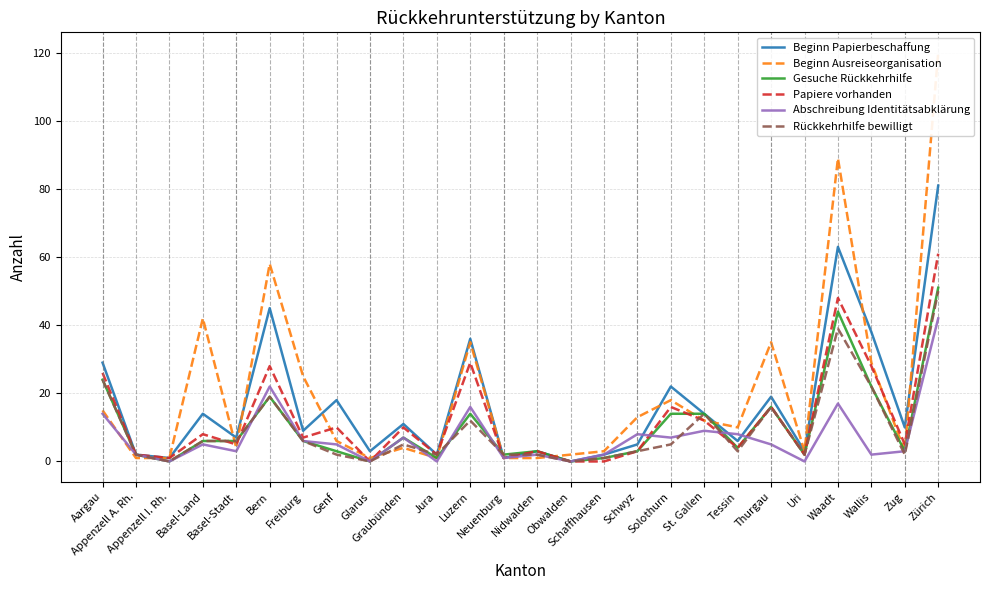

What value does the Beginn Papierbeschaffung series have at Neuenburg?

1